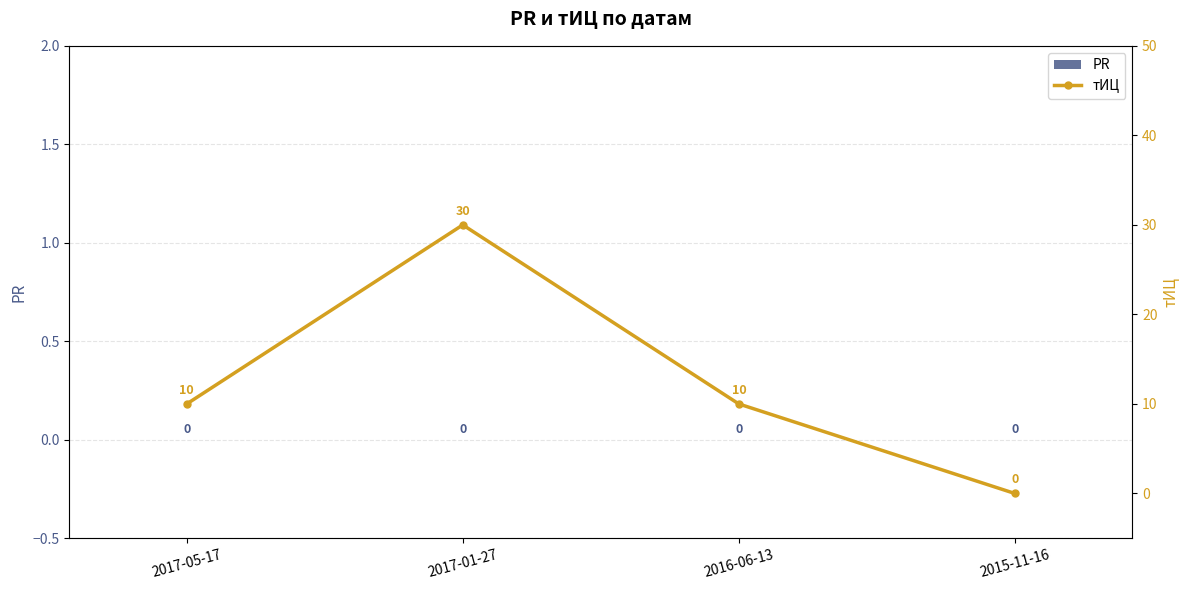

How many data points in тИЦ are less than 10?

1